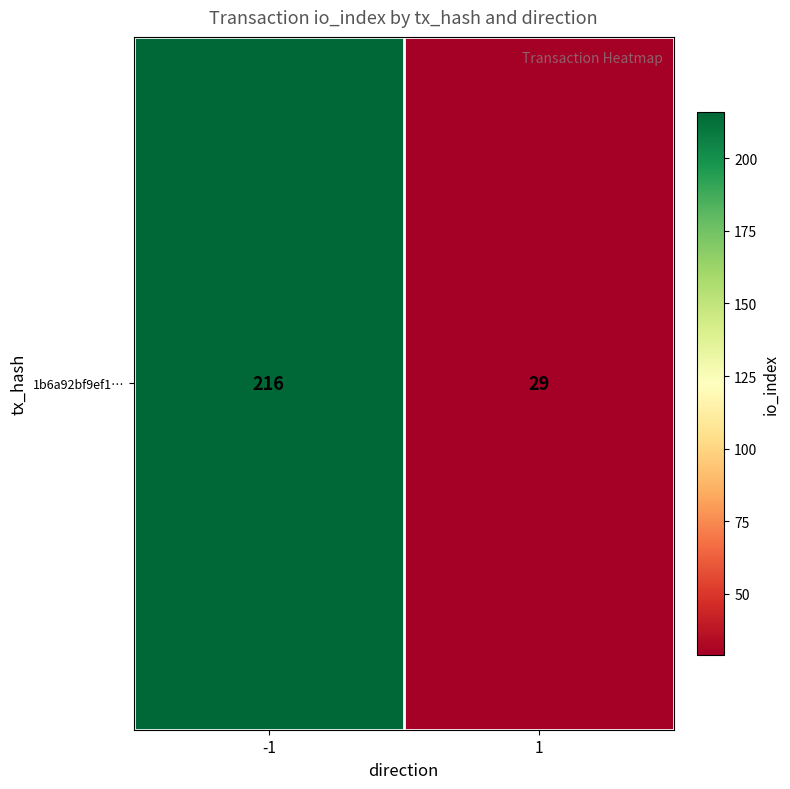

Rank the categories by value from lowest to highest.

1, -1